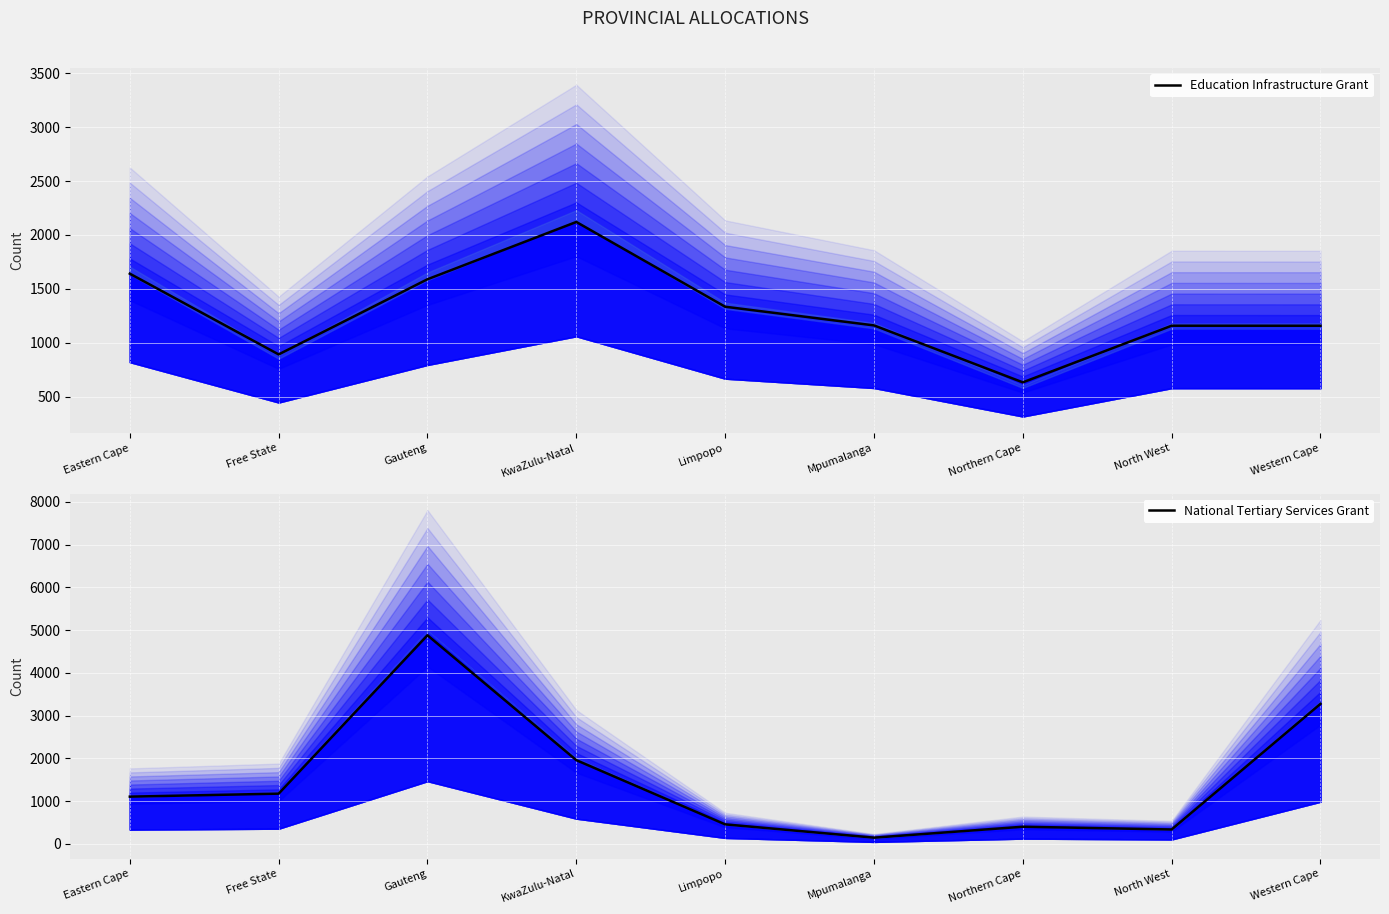

Where is the first local minimum for National Tertiary Services Grant?

Mpumalanga